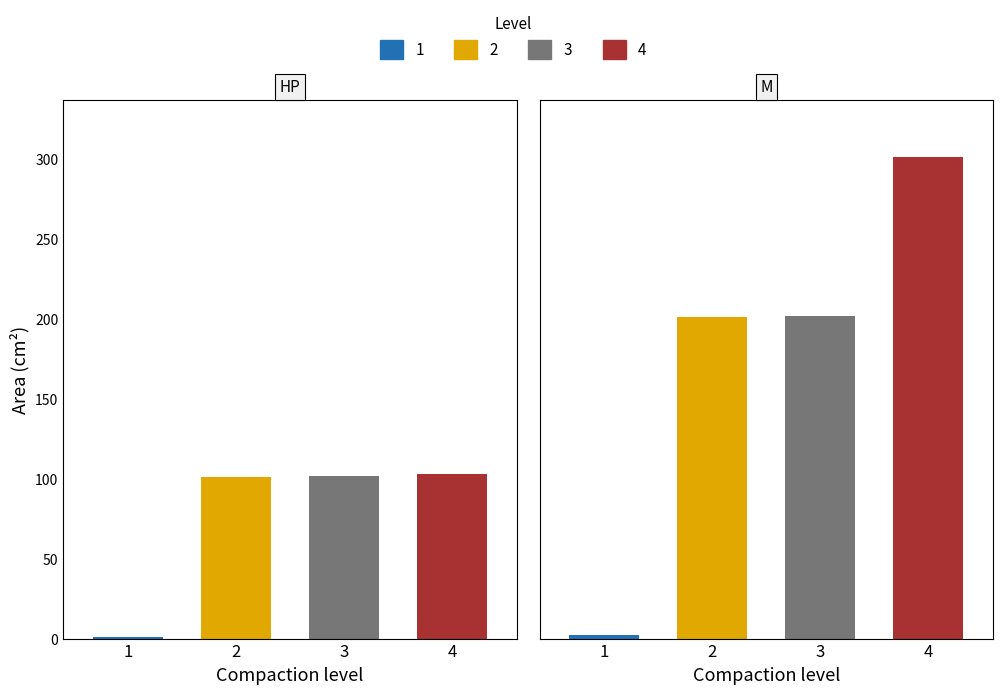

What is the highest value of the 3 series?

303